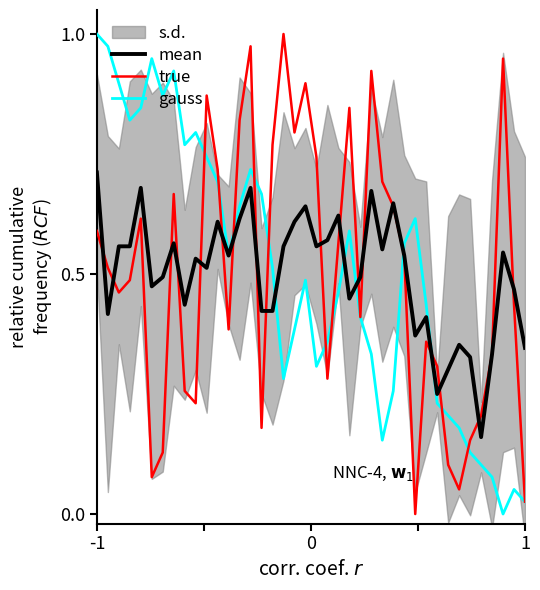

What is the sum of all true values?

20.0